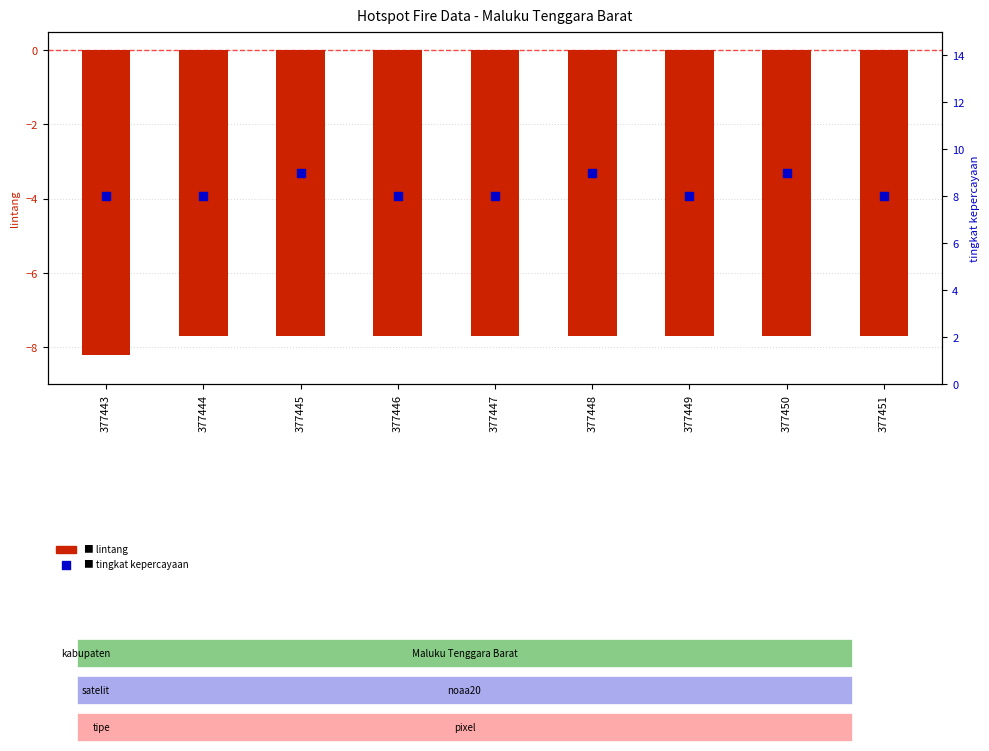

What are all the series names shown in the legend?

lintang, tingkat kepercayaan